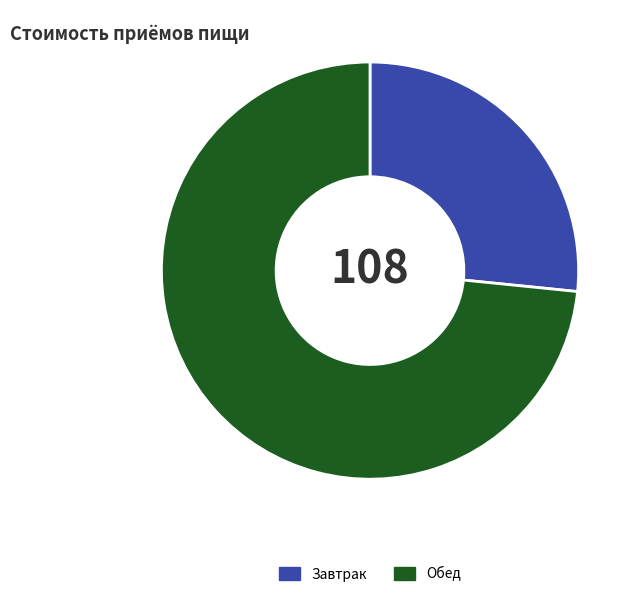

Rank the categories by value from highest to lowest.

Обед, Завтрак